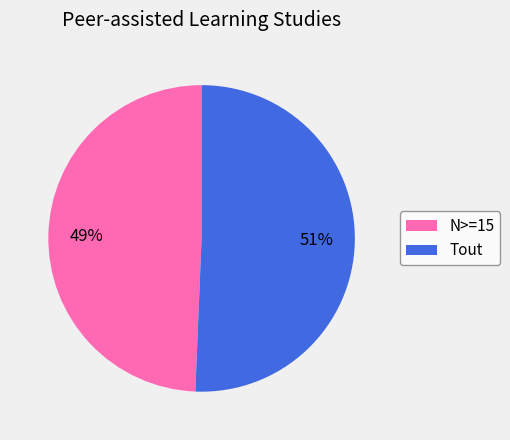

Which has a higher value, Tout or N>=15?

Tout